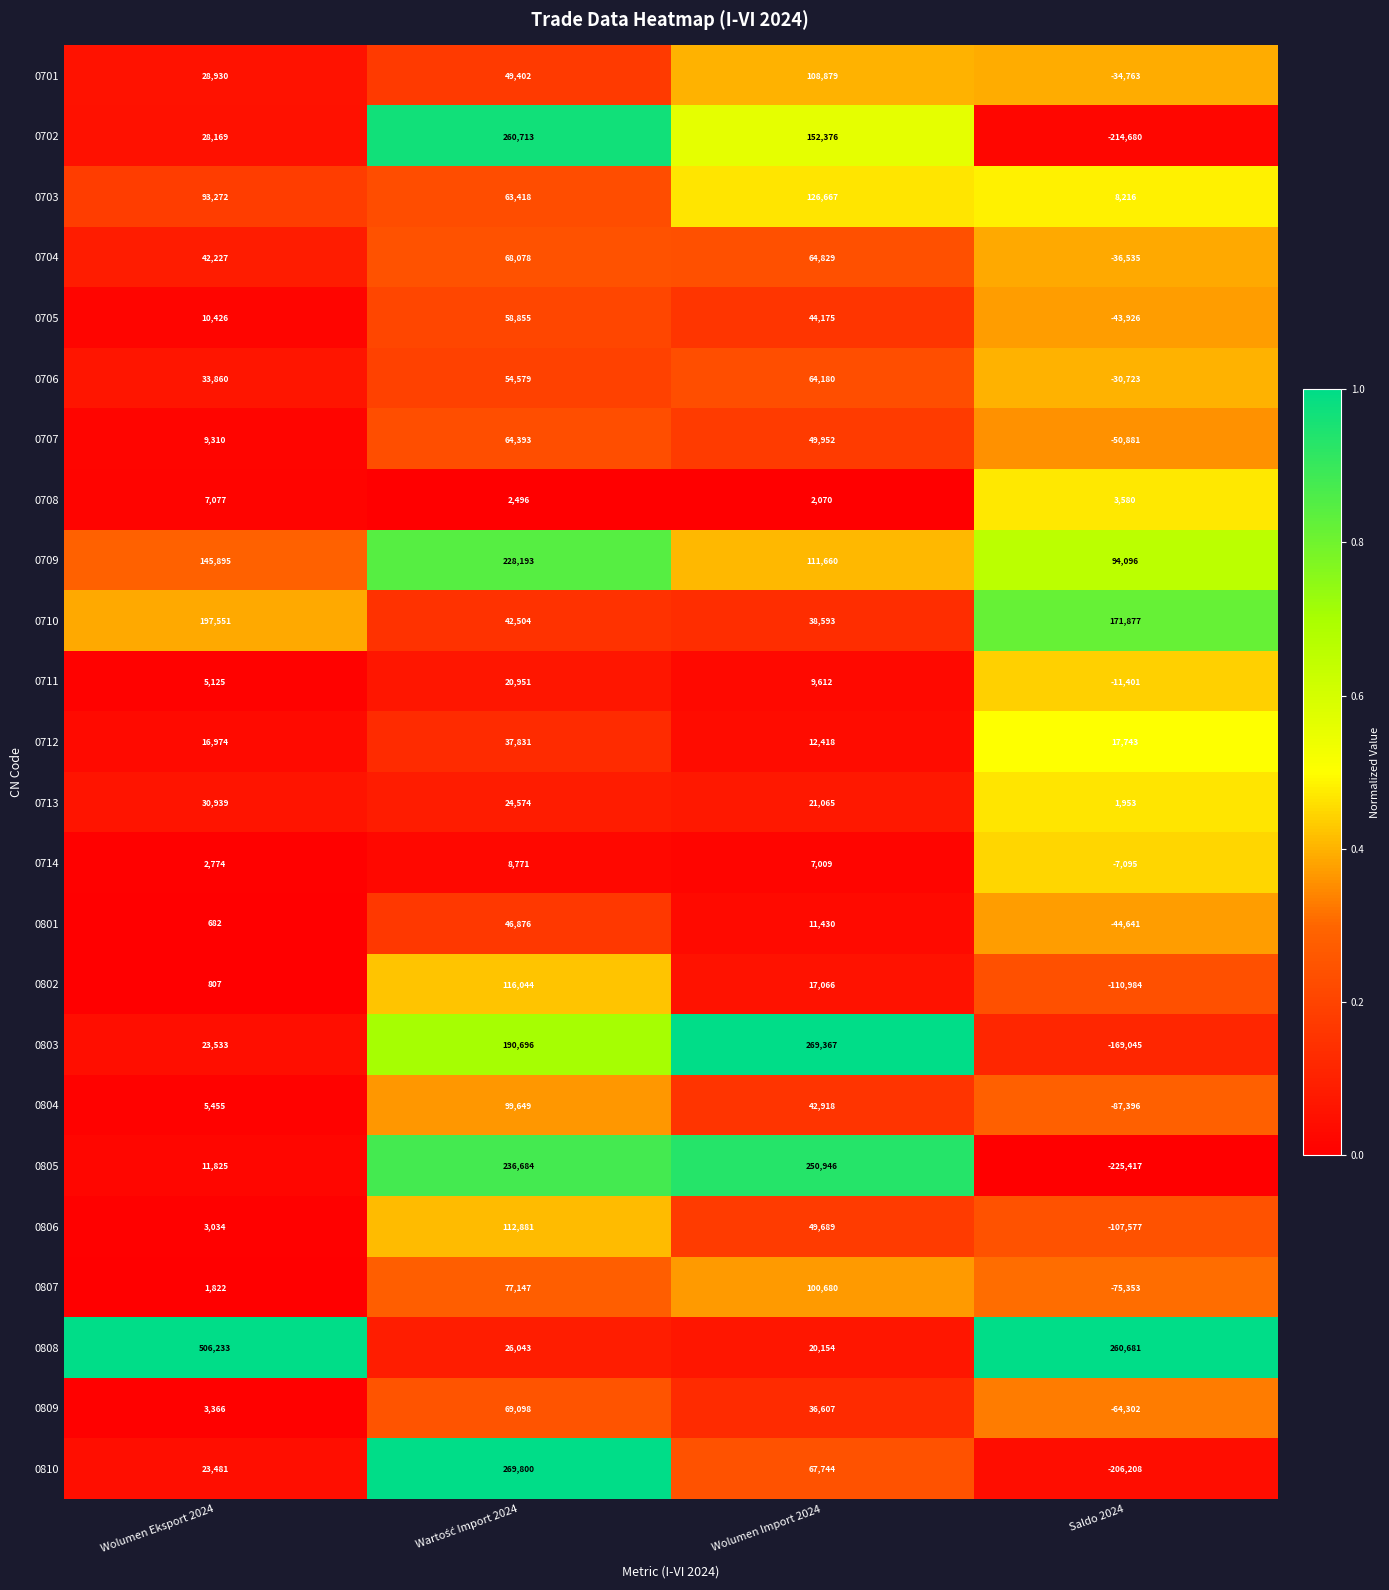

How many categories are shown in the chart?

4